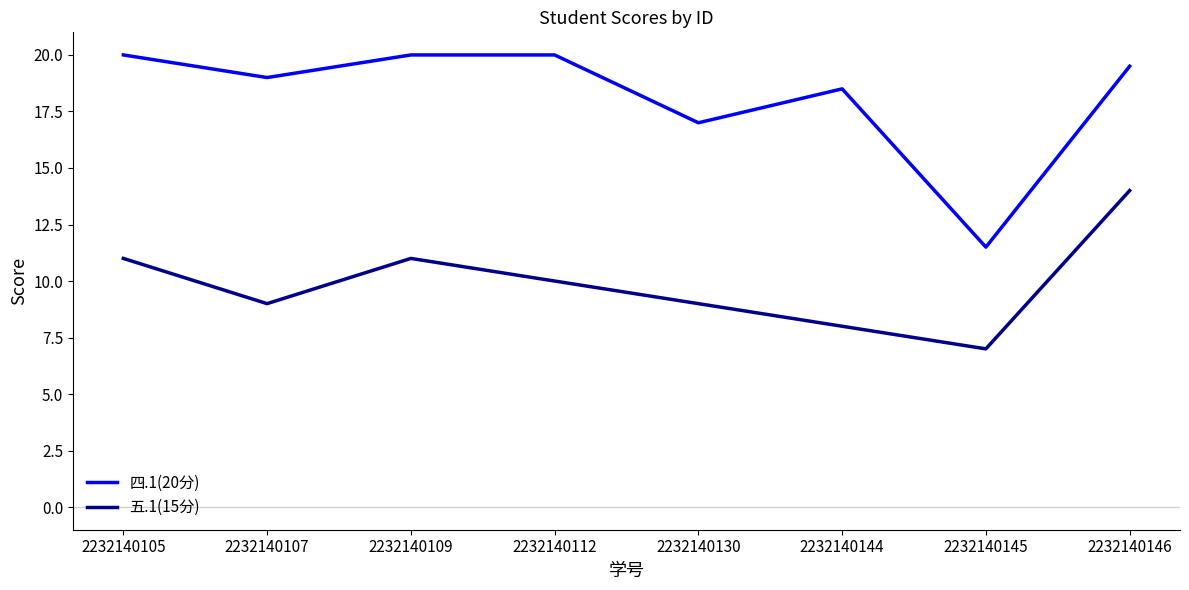

True or false: 四.1(20分) has more than 0 interior local peaks.

True